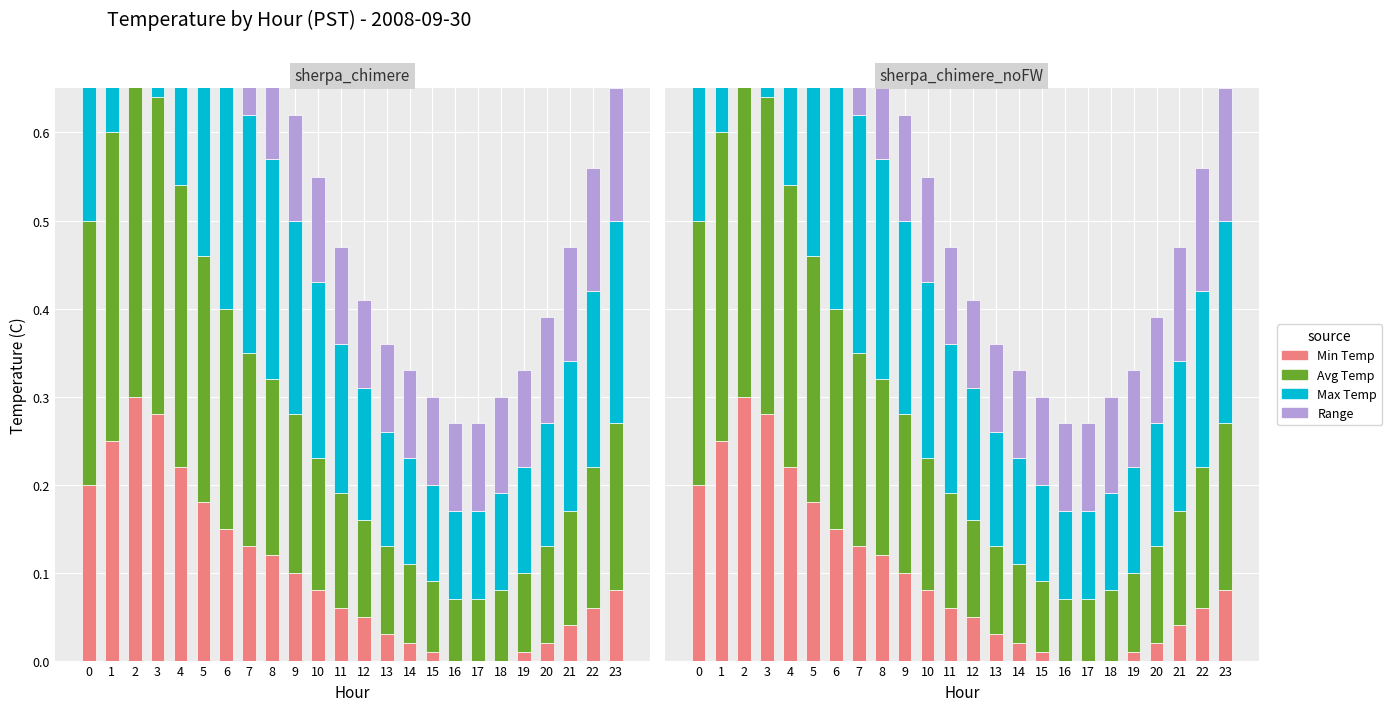

Is it true that Min Temp equals 0.3 at 2?

True